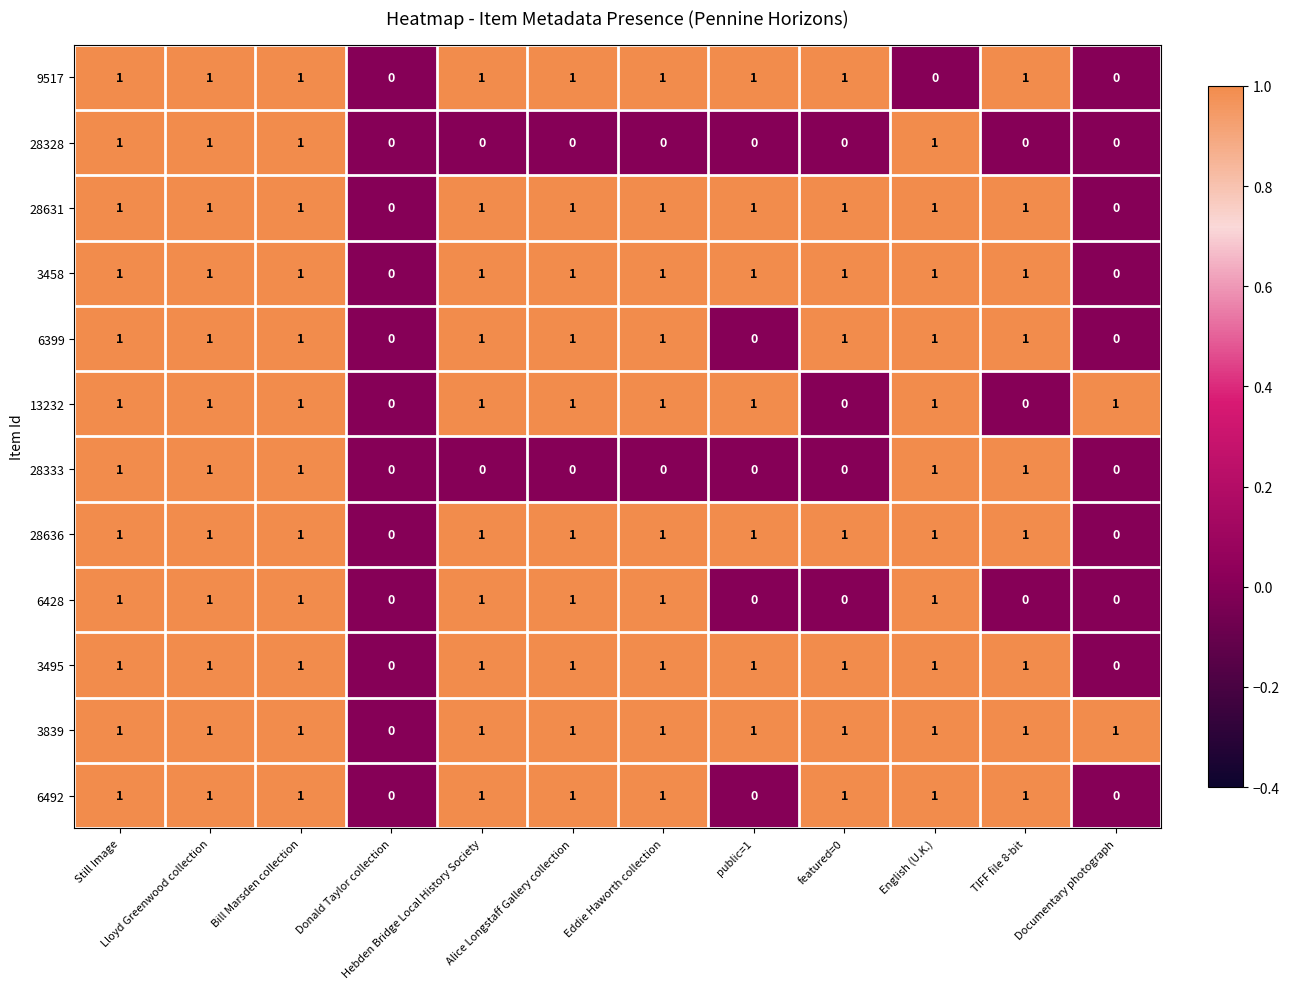

The value of 6492 at English (U.K.) is 1. True or false?

True